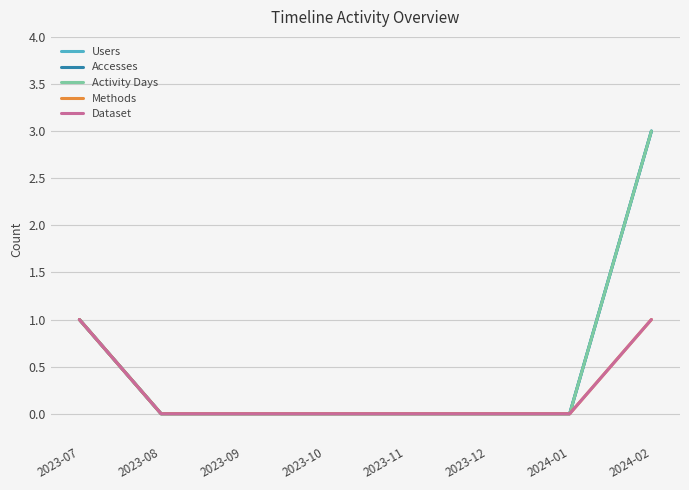

Does the chart display data point markers on the line(s)?

No